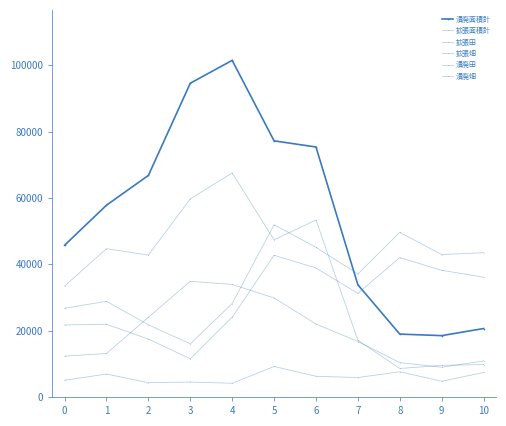

At how many categories does at least one series exceed 28923?

11